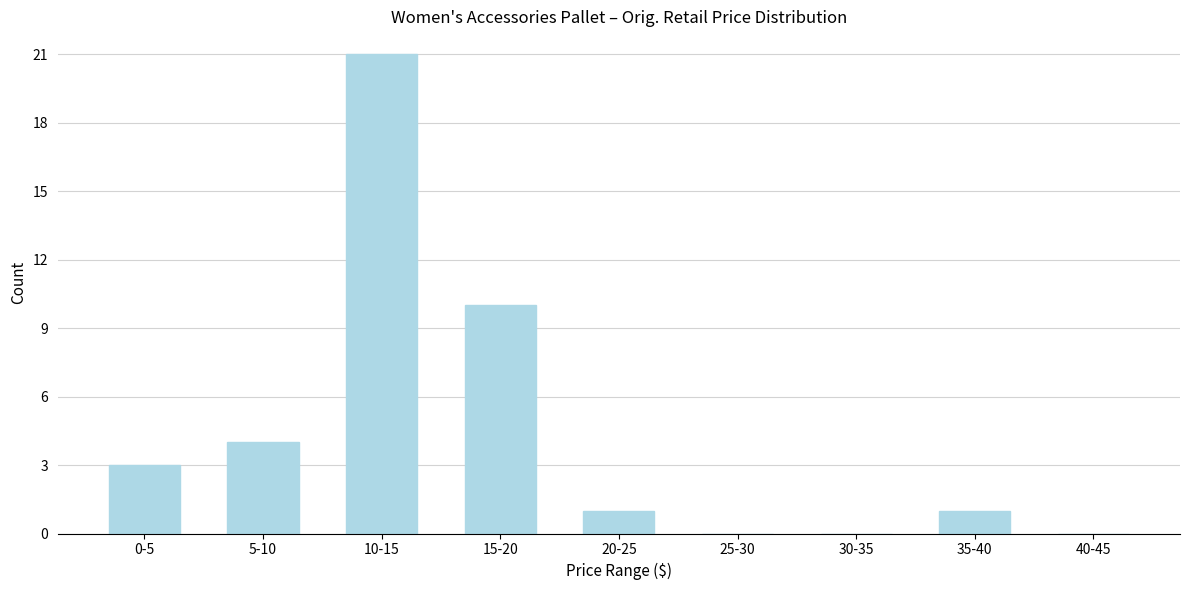

Reading left to right, what are all the values shown in this chart?

0-5=3	5-10=4	10-15=21	15-20=10	20-25=1	25-30=0	30-35=0	35-40=1	40-45=0